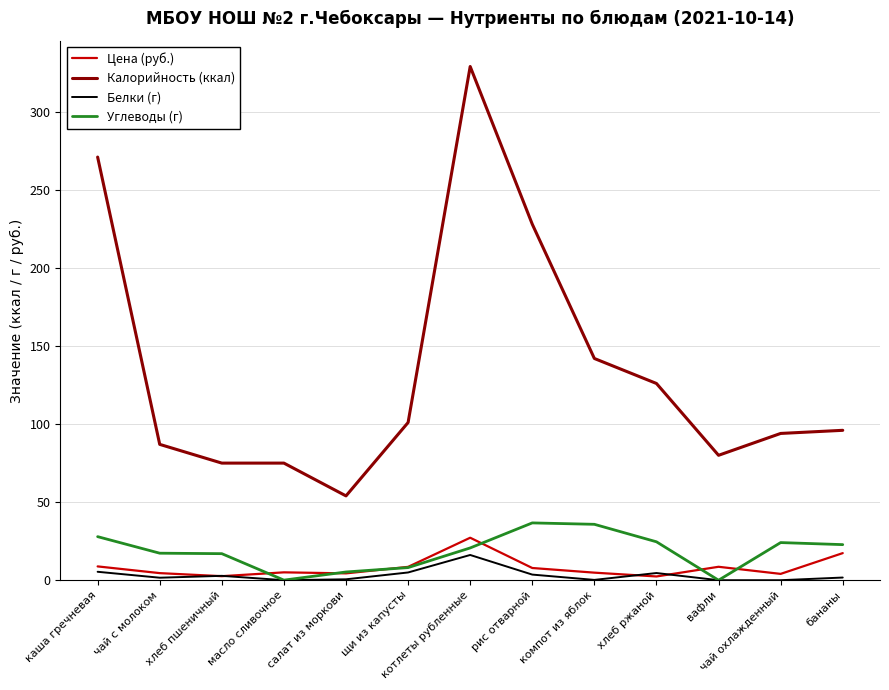

Count the number of data series in this chart.

4